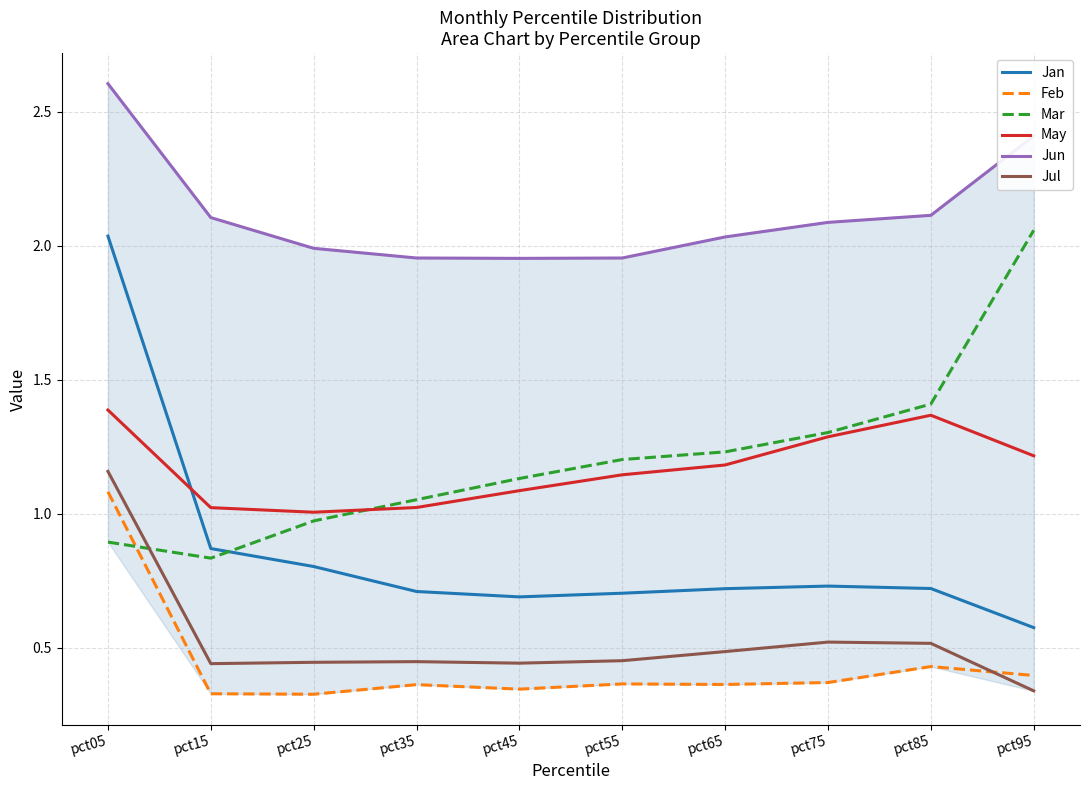

True or false: Feb has more than 2 interior local peaks.

True